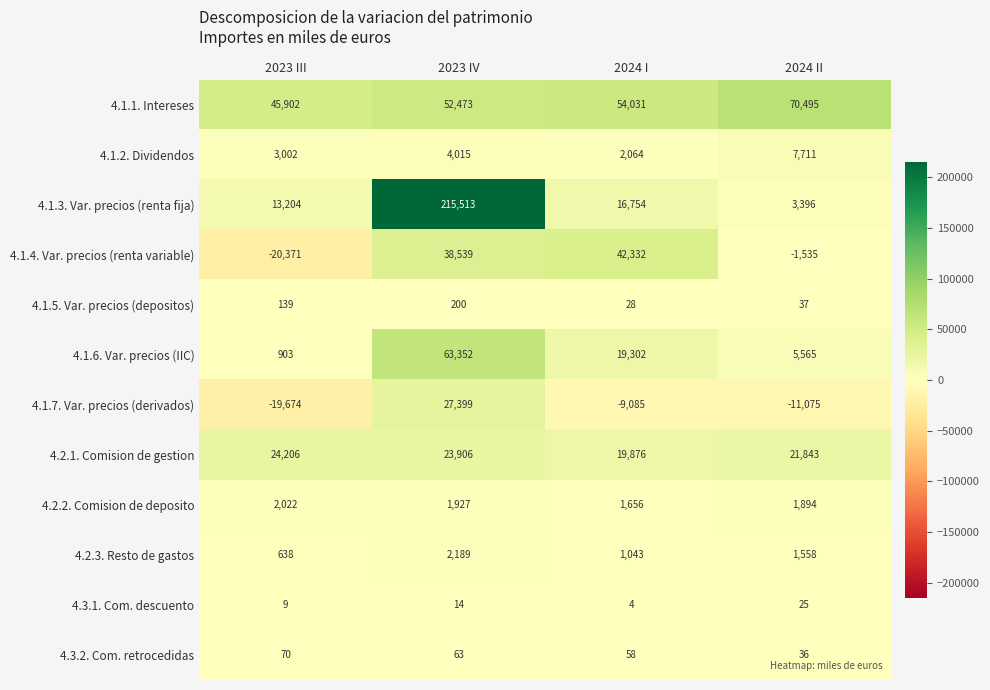

What is the greatest value displayed?

215513